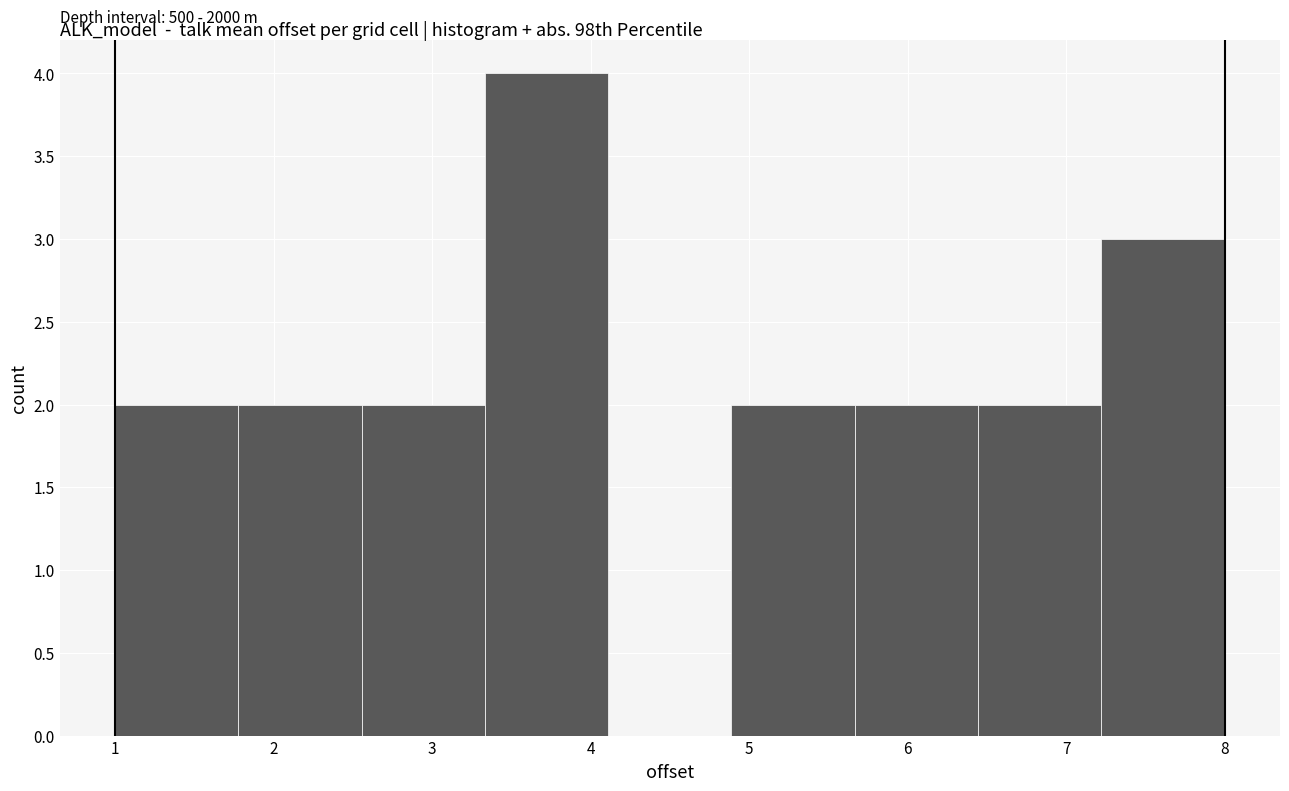

Over which range of the x-axis is the bar tallest?

3.3 to 4.1